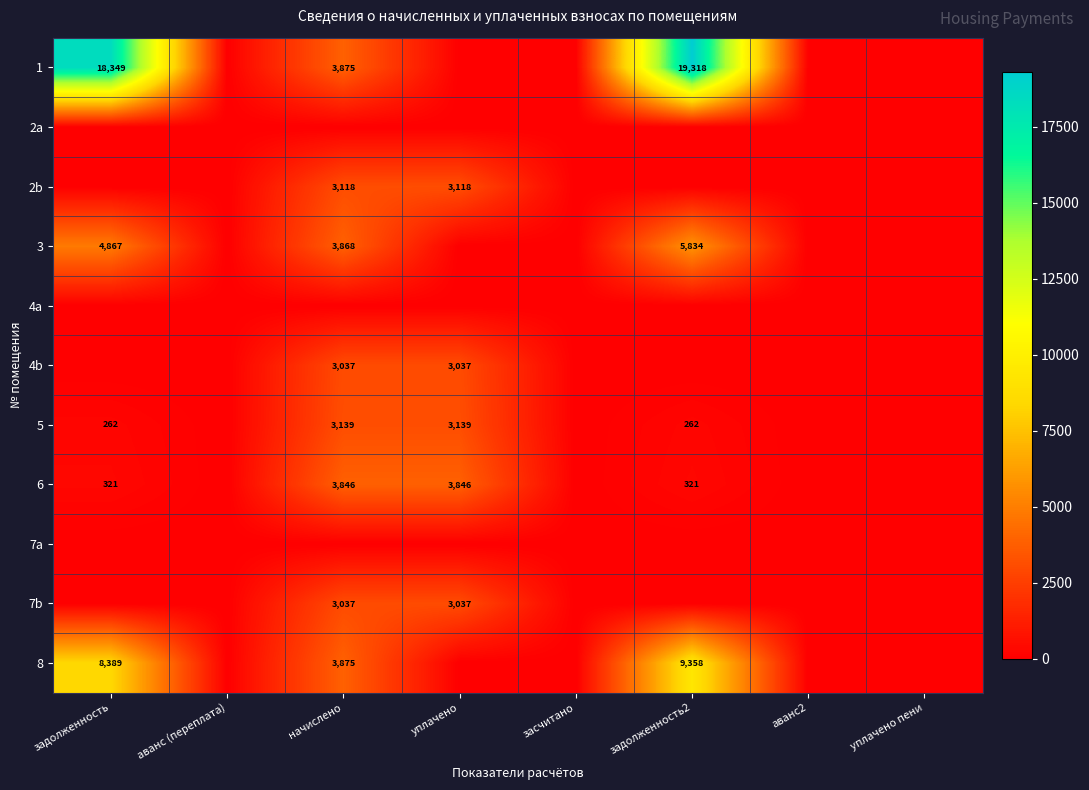

The 4b series shows 3037 at уплачено. True or false?

True